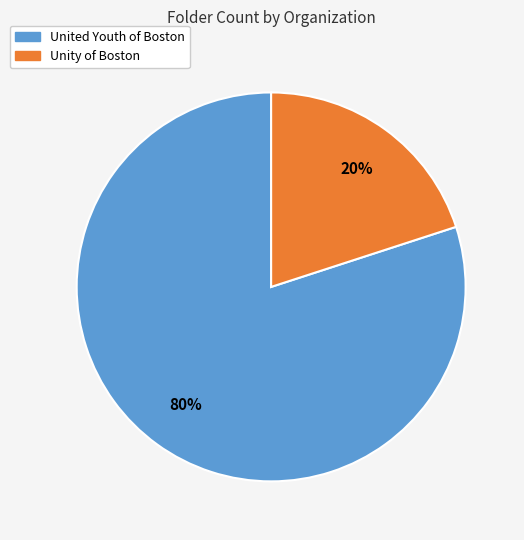

Which category has the biggest portion of the pie?

United Youth of Boston